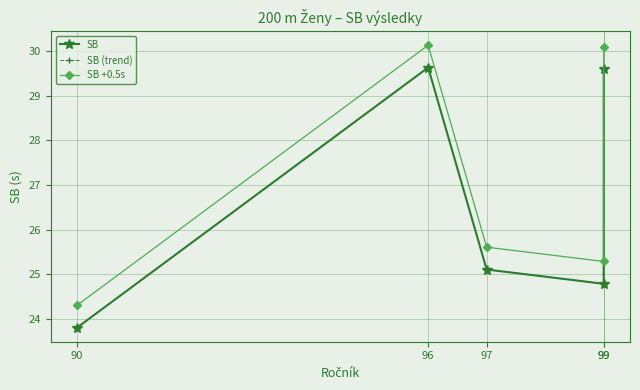

Where does the SB (trend) series first go above 25?

96